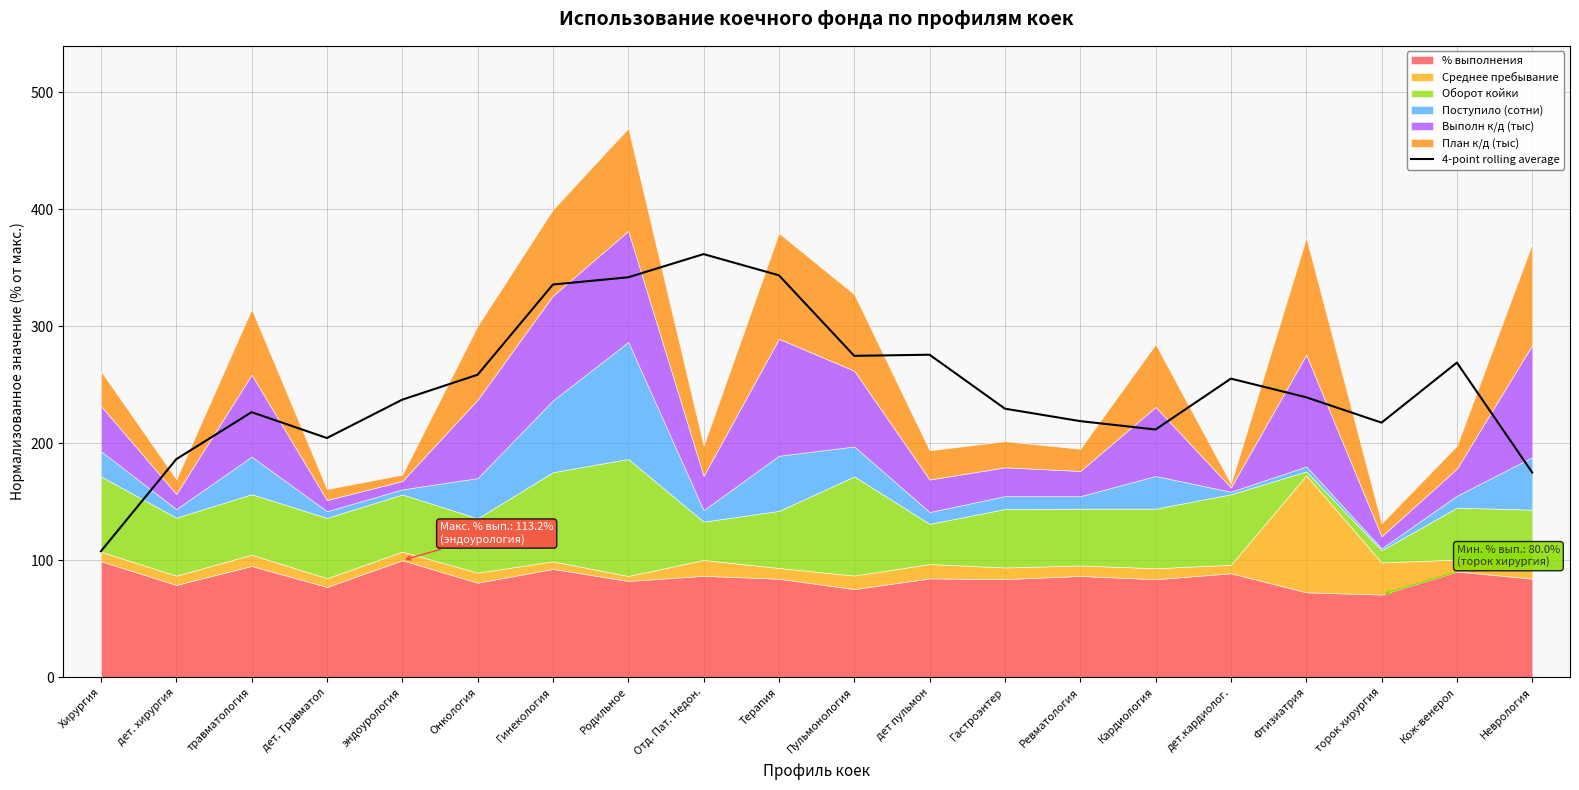

Where is the first local maximum?

травматология